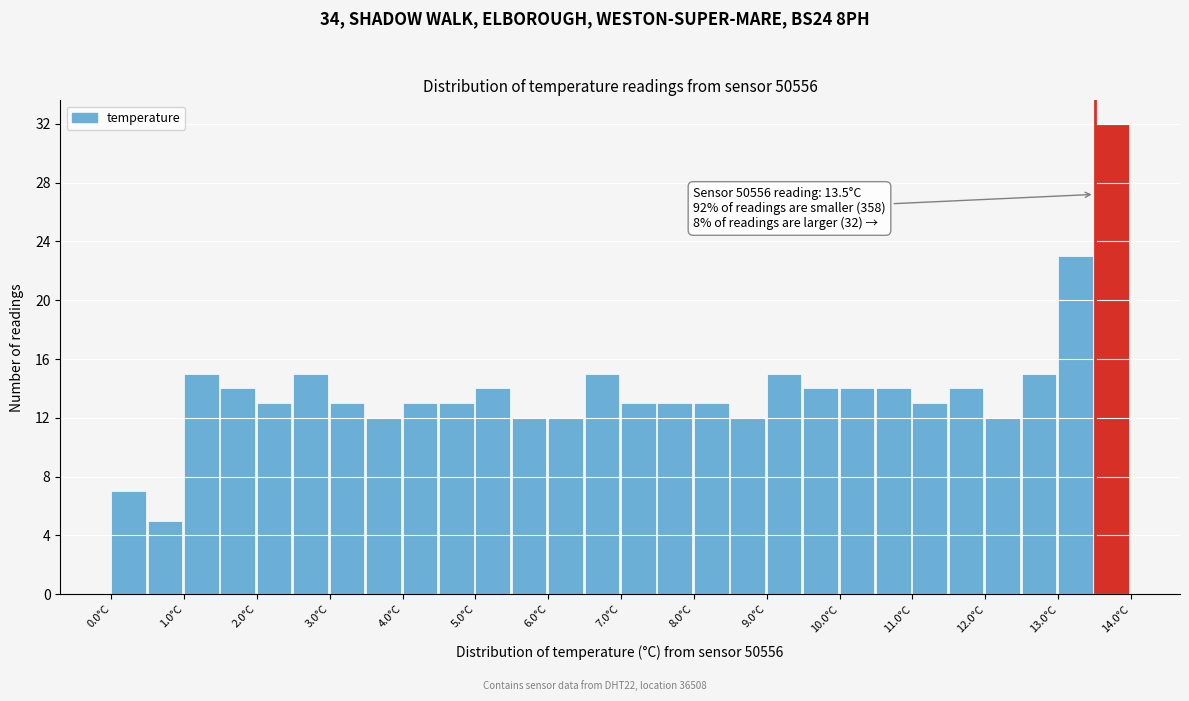

Which range on the x-axis has the tallest bar?

13.5 to 14.0